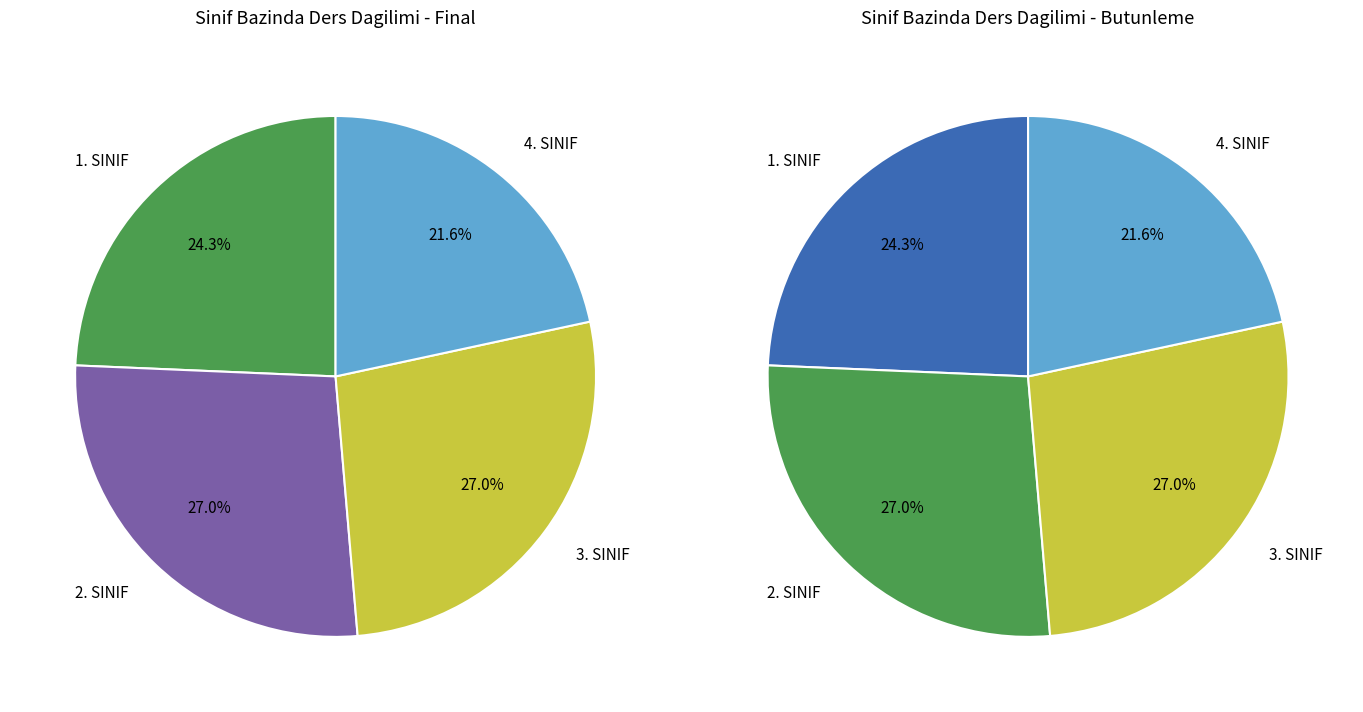

True or false: 4. SINIF accounts for 35% of the total.

False